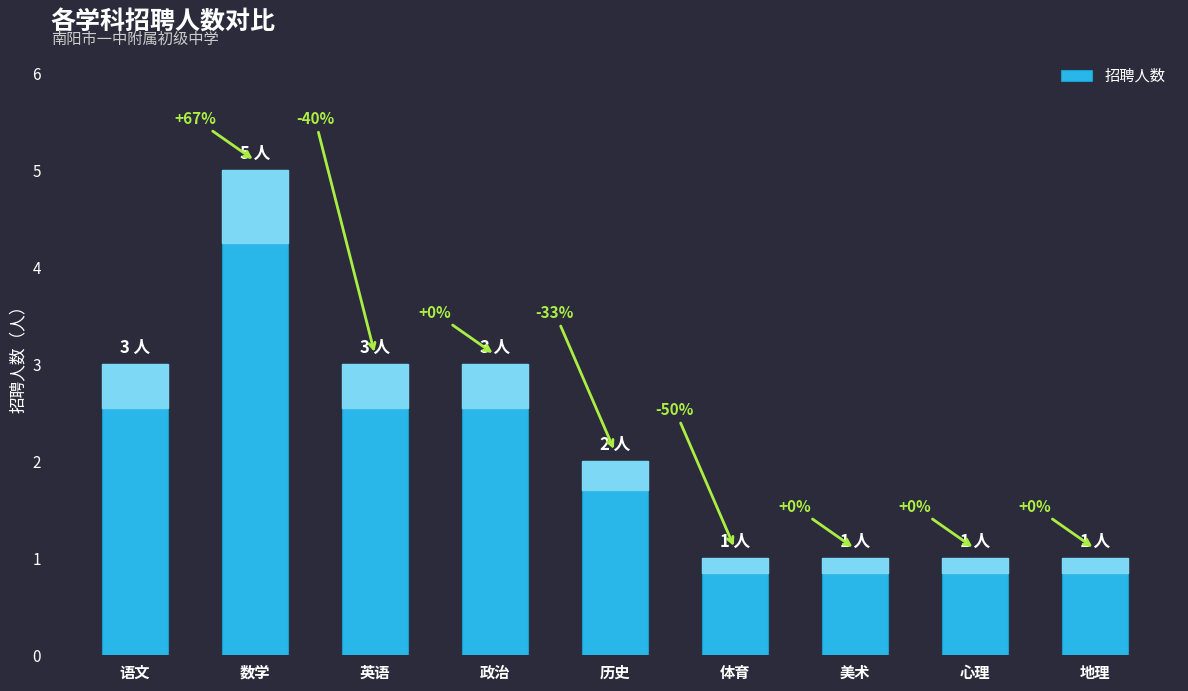

Where does the data first go above 2?

语文